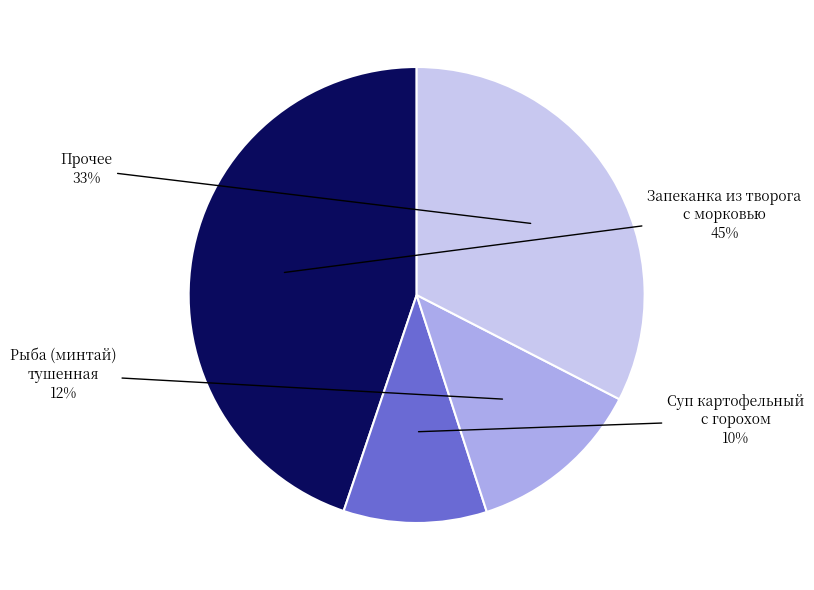

Does any single category account for the majority?

No